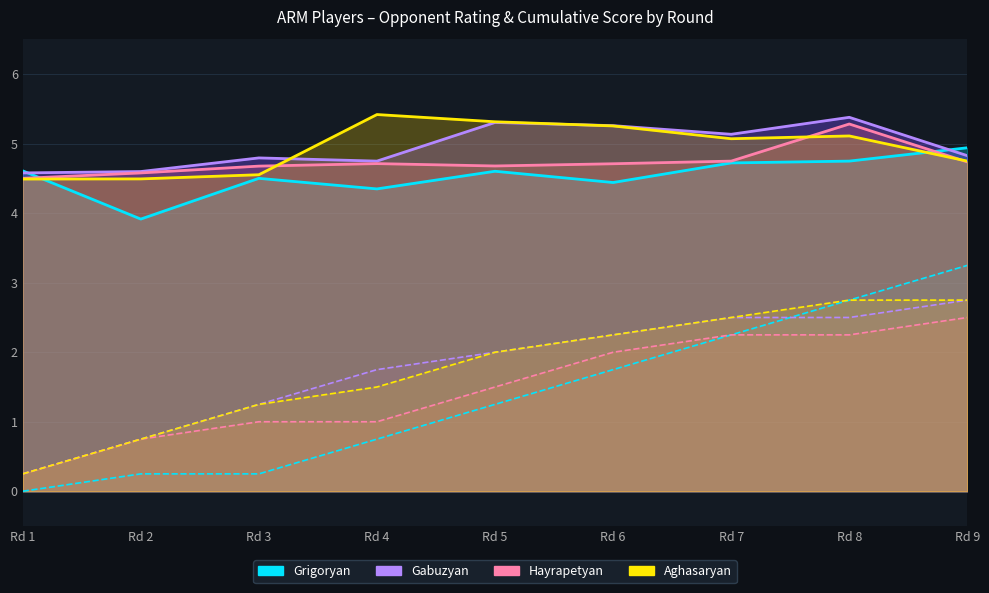

What are all the series names shown in the legend?

Grigoryan line, Gabuzyan line, Hayrapetyan line, Aghasaryan line